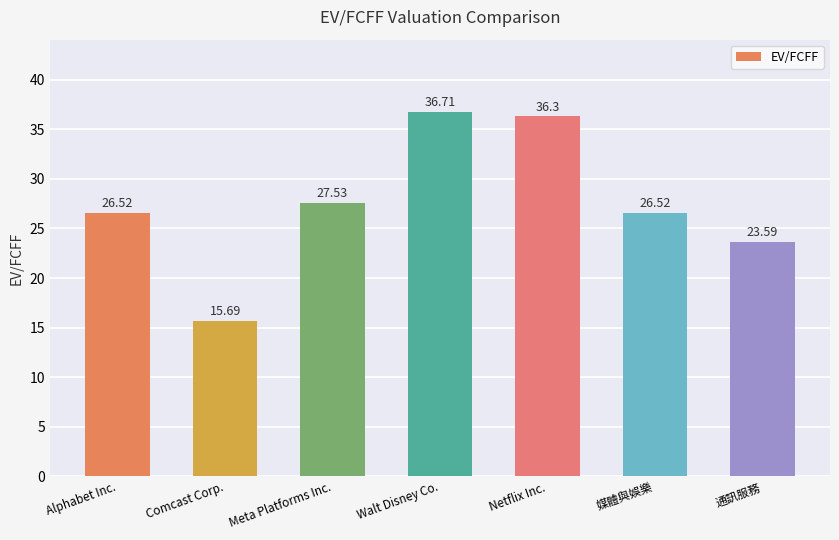

Between Alphabet Inc. and 通訊服務, which is larger?

Alphabet Inc.